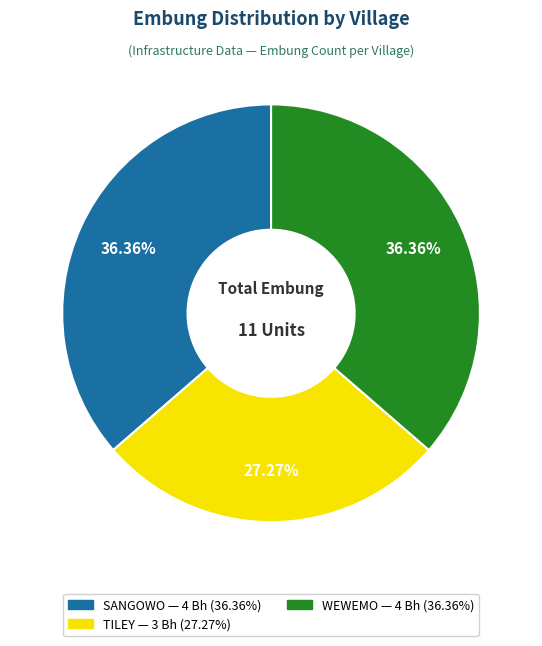

What is the ratio of the value at TILEY to the value at SANGOWO?

0.8